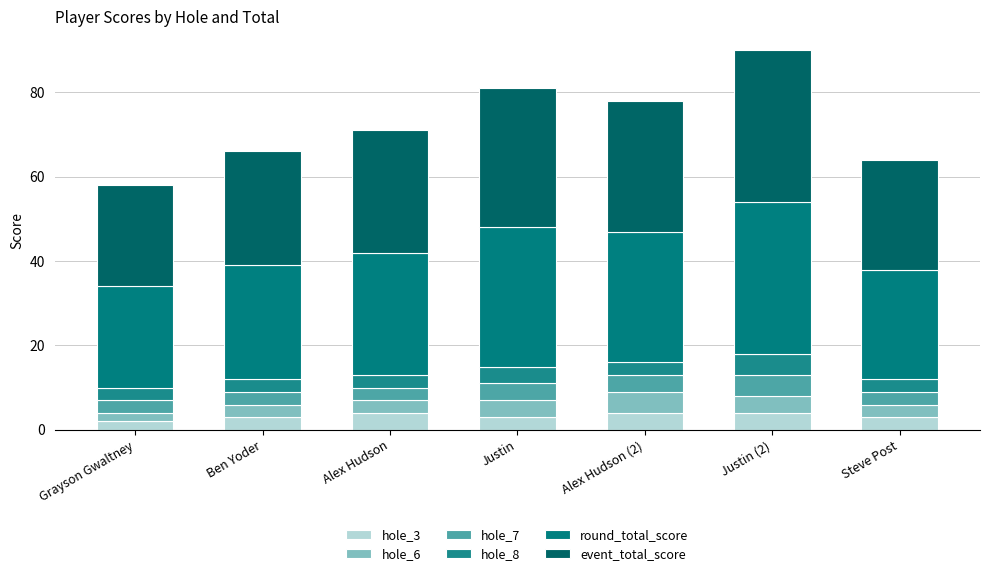

How many data points does each series have?

7